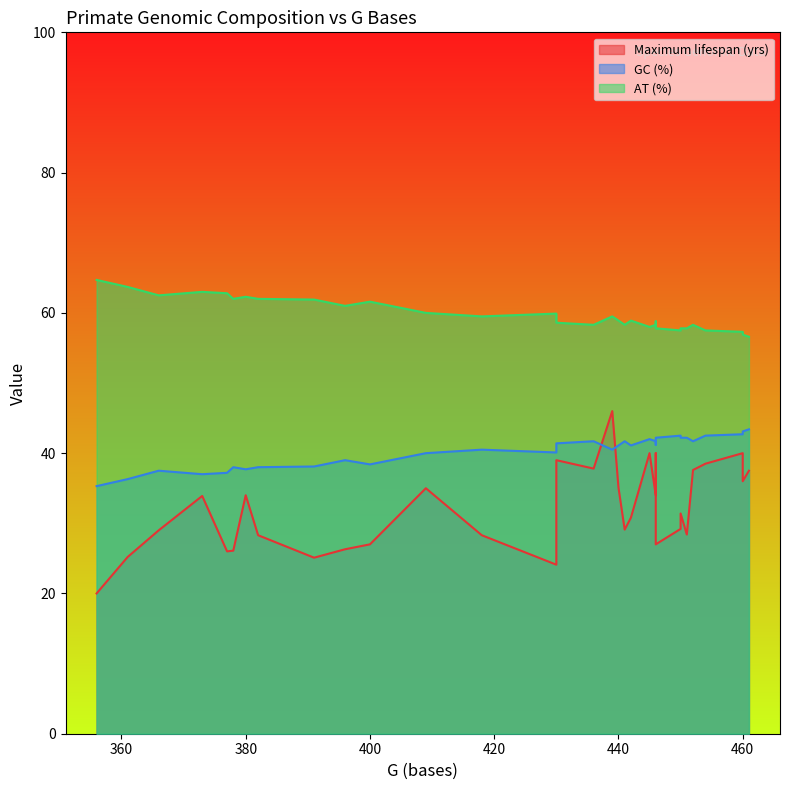

Which series has the largest range (max minus min)?

Maximum lifespan (yrs)